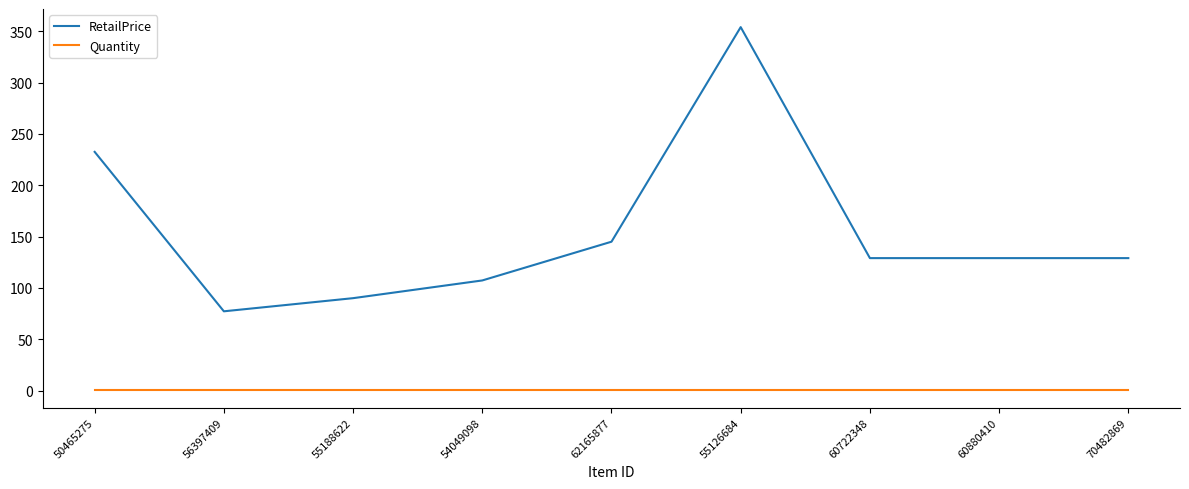

Read the RetailPrice value at 70482869.

129.0